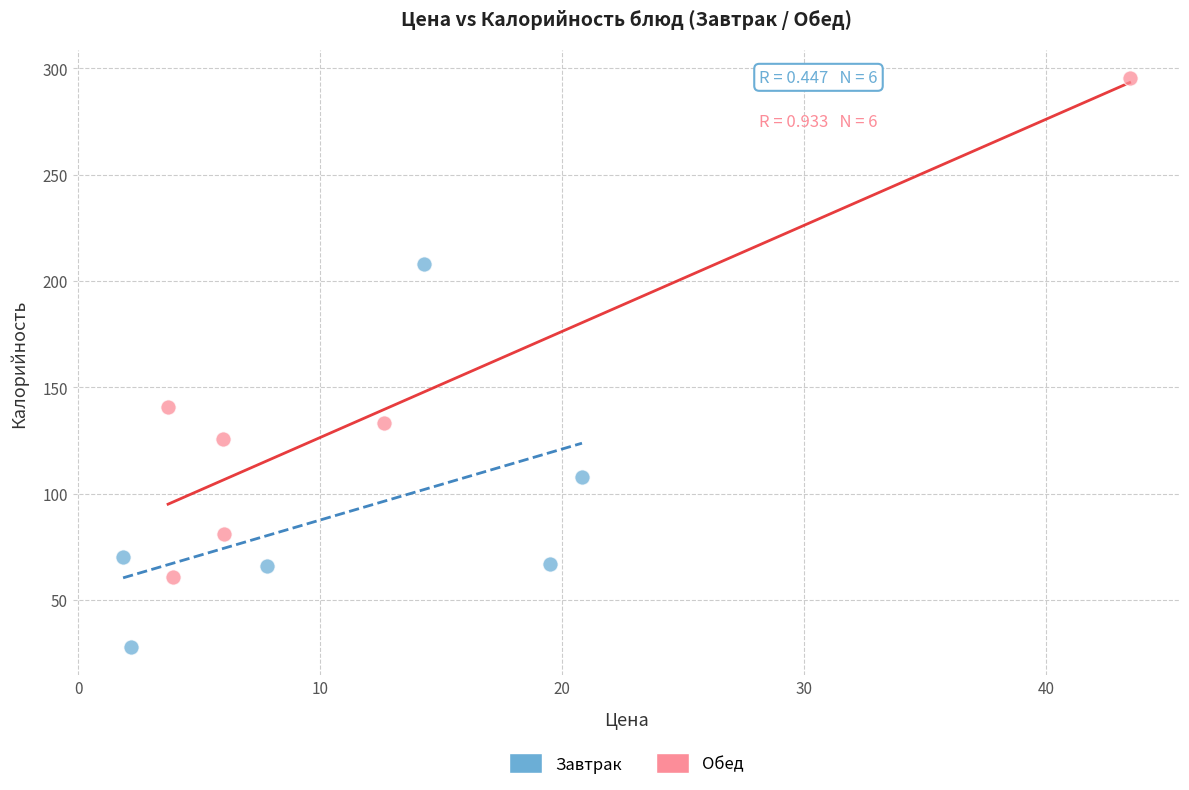

Which series has the widest spread of Y values?

Обед